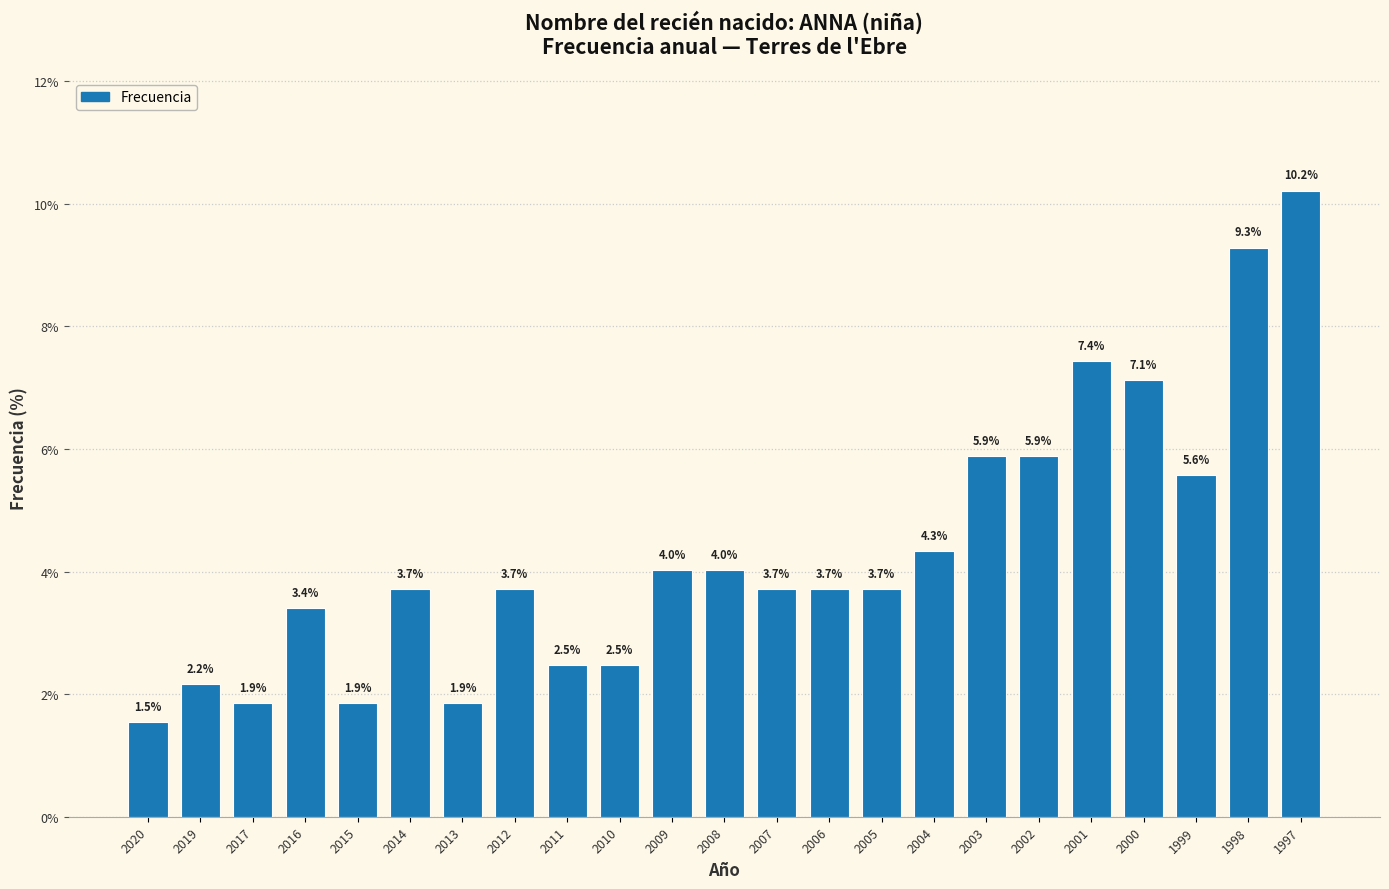

Reading left to right, what are all the values shown in this chart?

2020=1.5	2019=2.2	2017=1.9	2016=3.4	2015=1.9	2014=3.7	2013=1.9	2012=3.7	2011=2.5	2010=2.5	2009=4.0	2008=4.0	2007=3.7	2006=3.7	2005=3.7	2004=4.3	2003=5.9	2002=5.9	2001=7.4	2000=7.1	1999=5.6	1998=9.3	1997=10.2